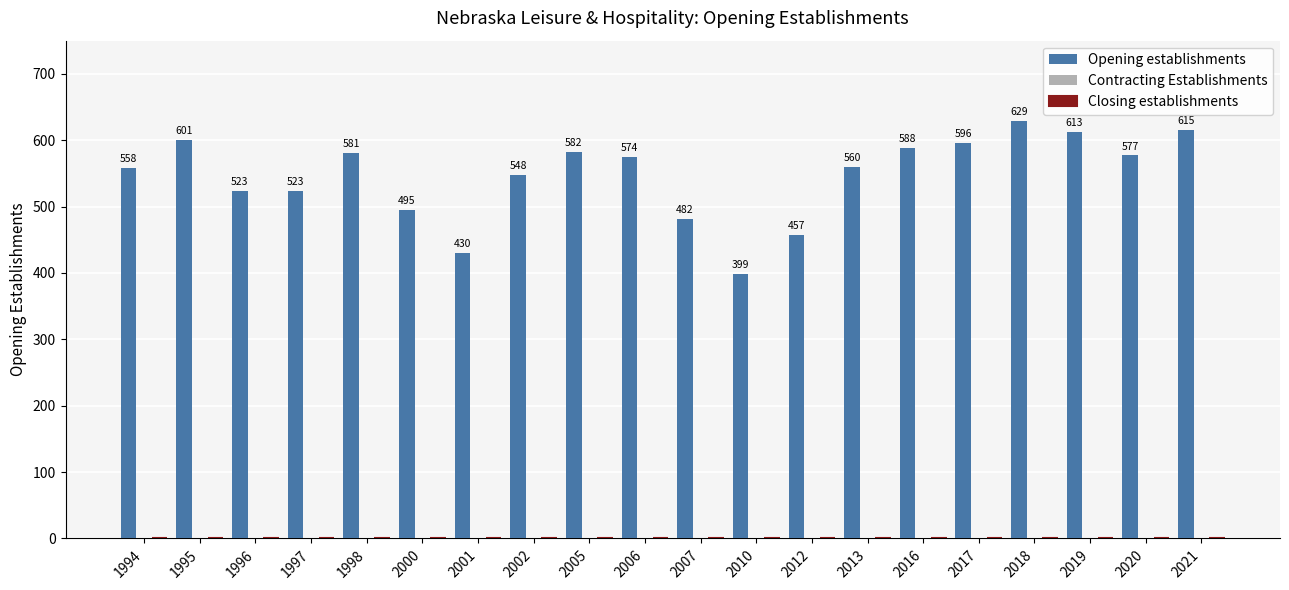

What is the value of the 17th bar from the left?

629